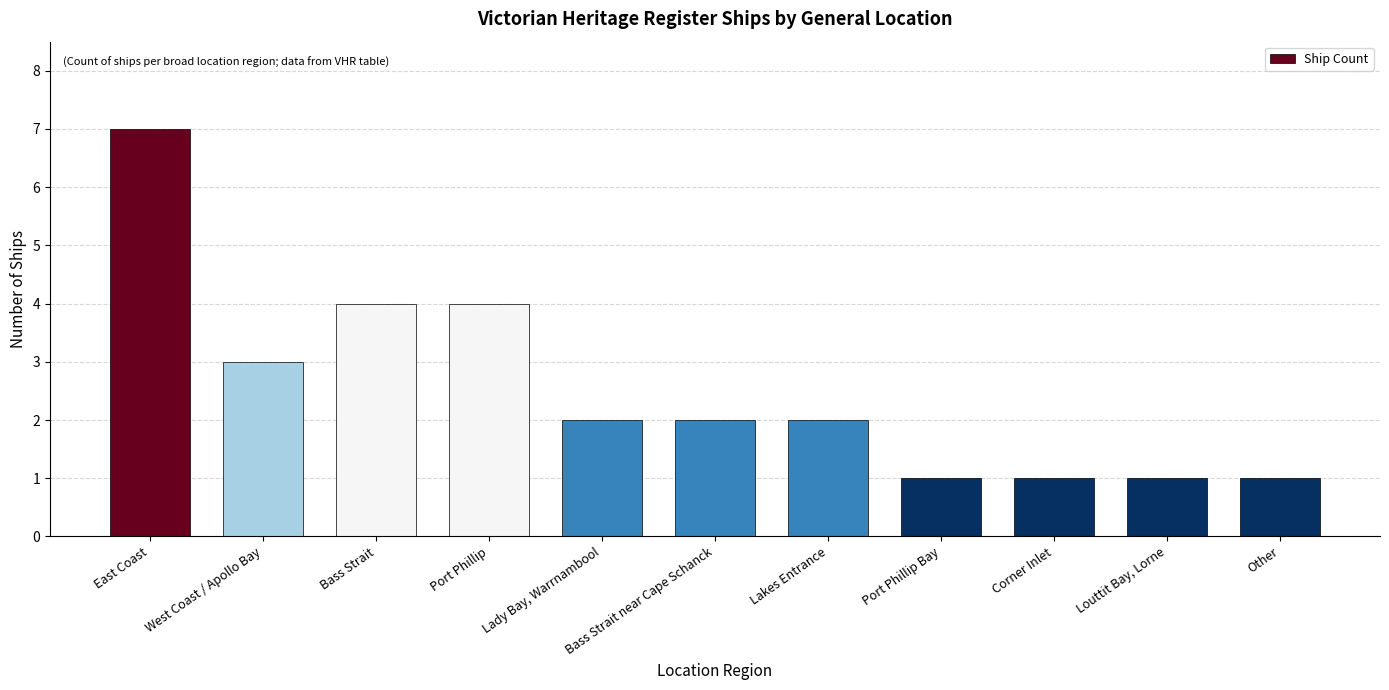

Which has a higher value, Lakes Entrance or Port Phillip?

Port Phillip